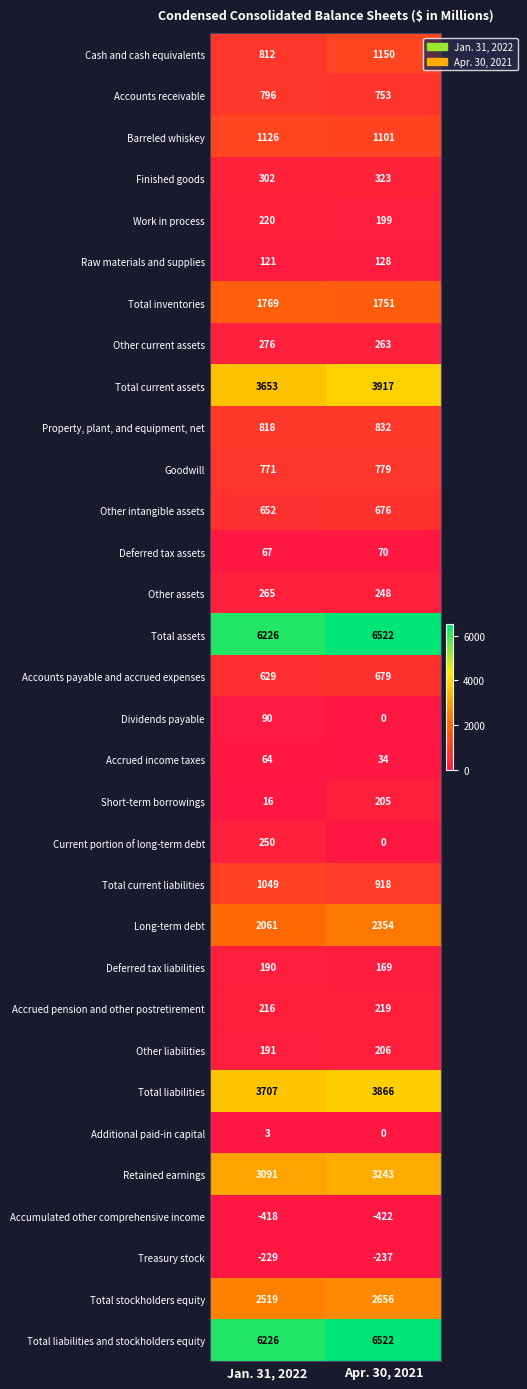

At which category is the sum across all series the highest?

Apr. 30, 2021